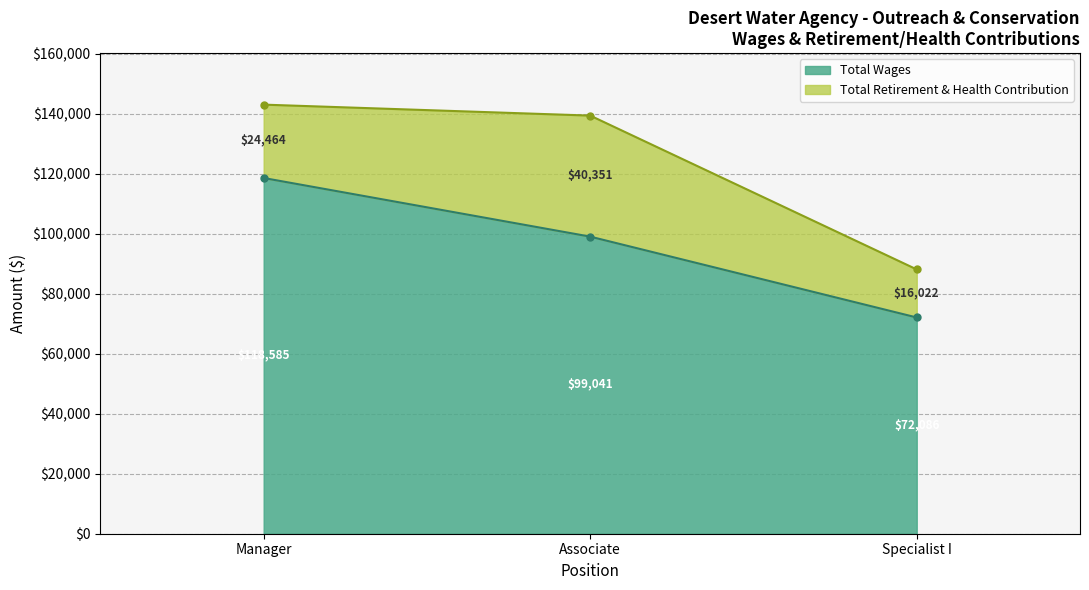

What is the average value?

96571